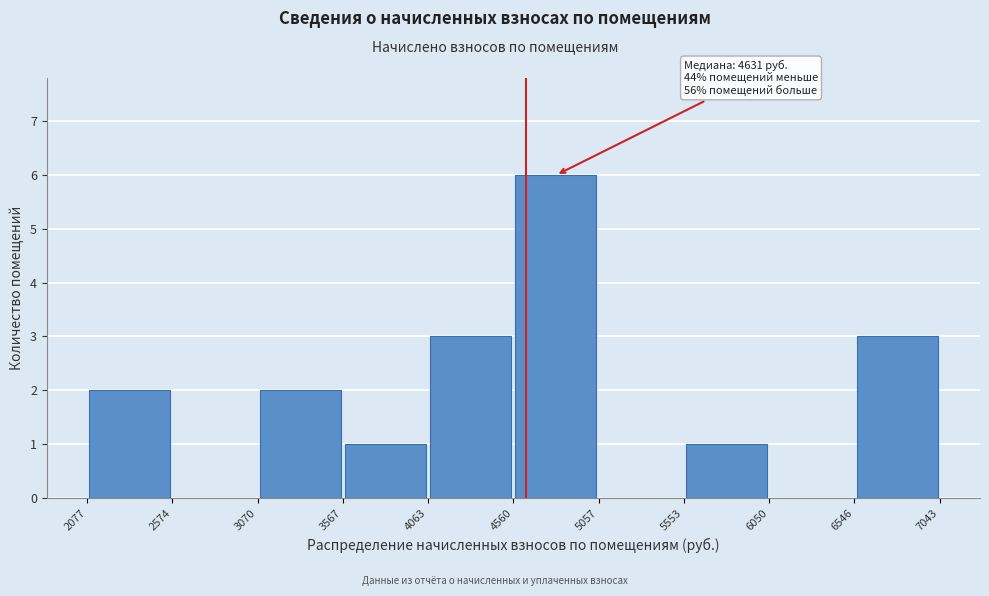

Over which range of the x-axis is the bar tallest?

4560 to 5057